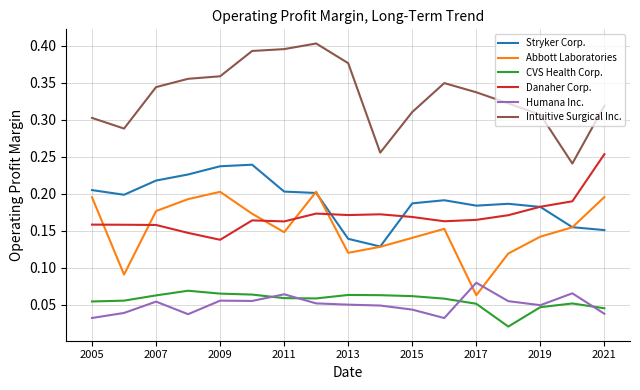

List the series in order of their peak value, lowest first.

CVS Health Corp., Humana Inc., Abbott Laboratories, Stryker Corp., Danaher Corp., Intuitive Surgical Inc.